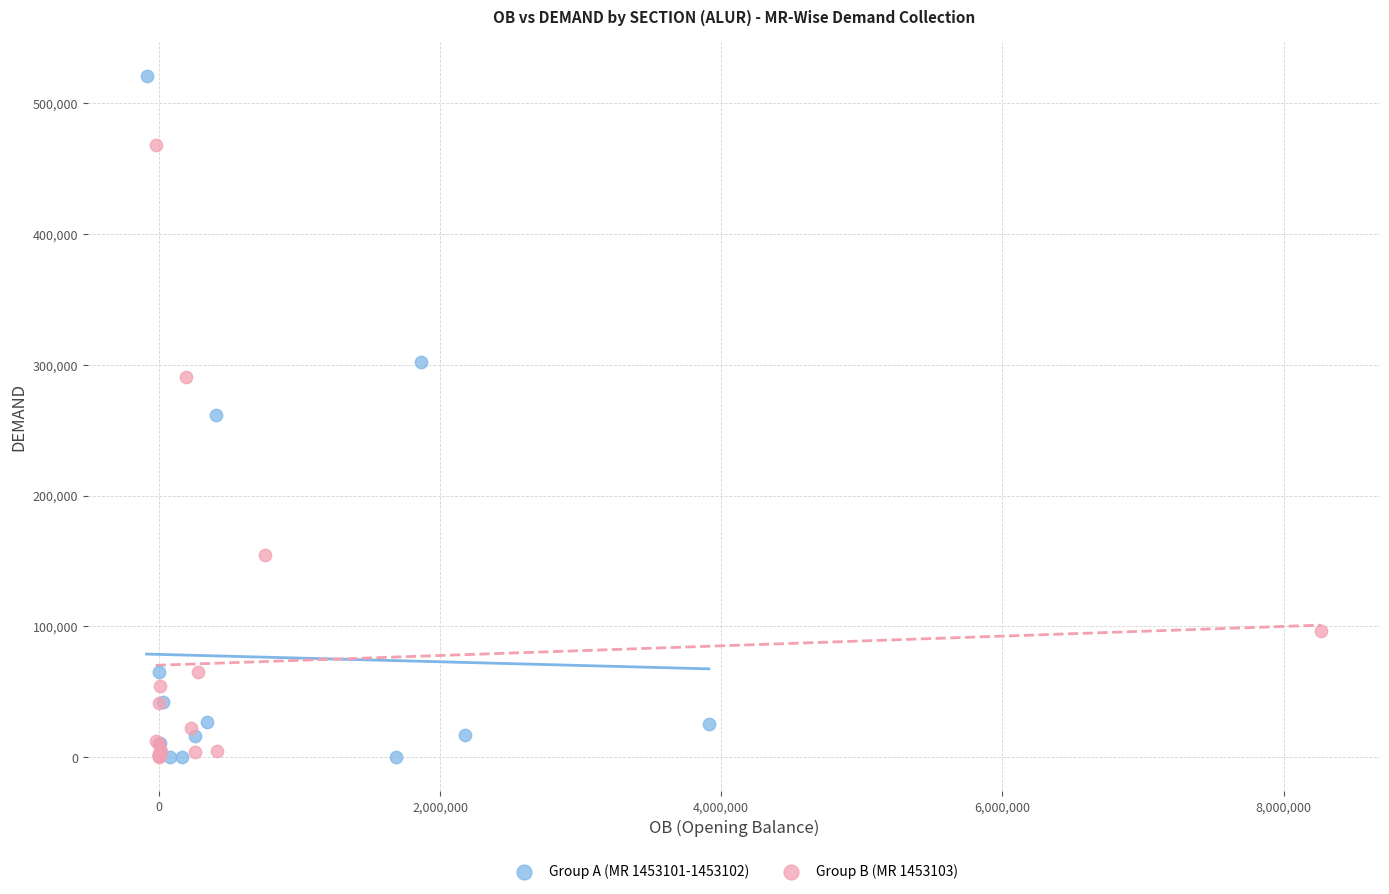

What are all the series names shown in the legend?

Group A (MR 1453101-1453102), Group B (MR 1453103)